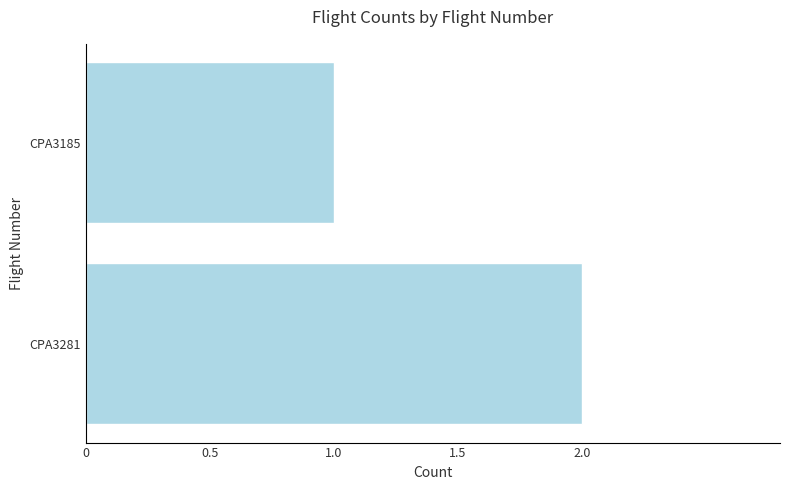

Is it true that the value at CPA3281 is 2?

True